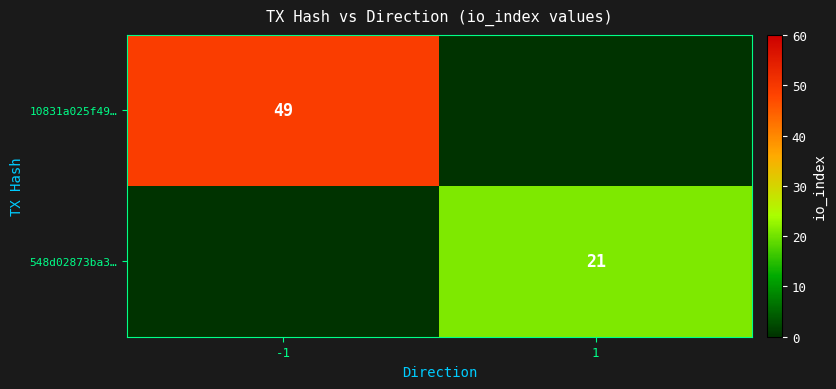

How many categories are shown in the chart?

2